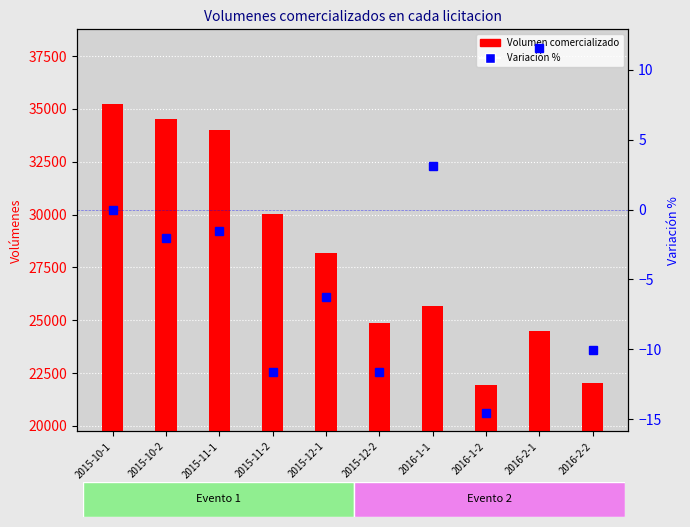

Is the value of Variación % at 2016-1-1 greater than the value of Volumen comercializado at 2016-1-2?

No